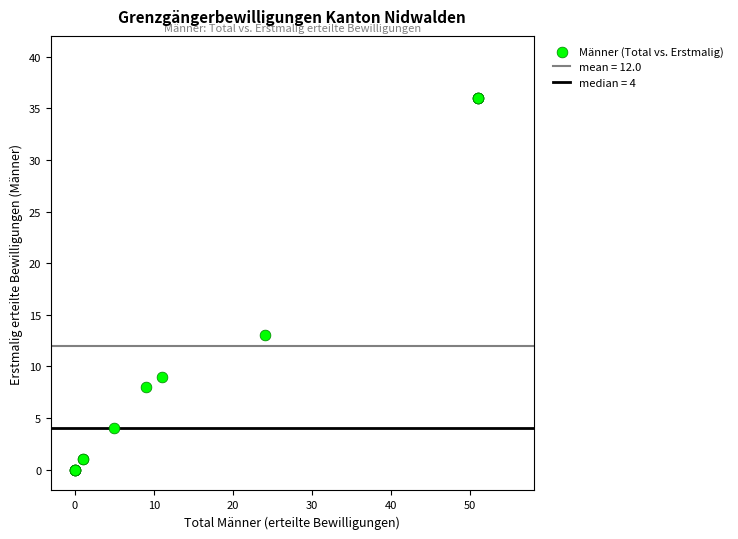

What Y value in the scatter plot is closest to 18?

13